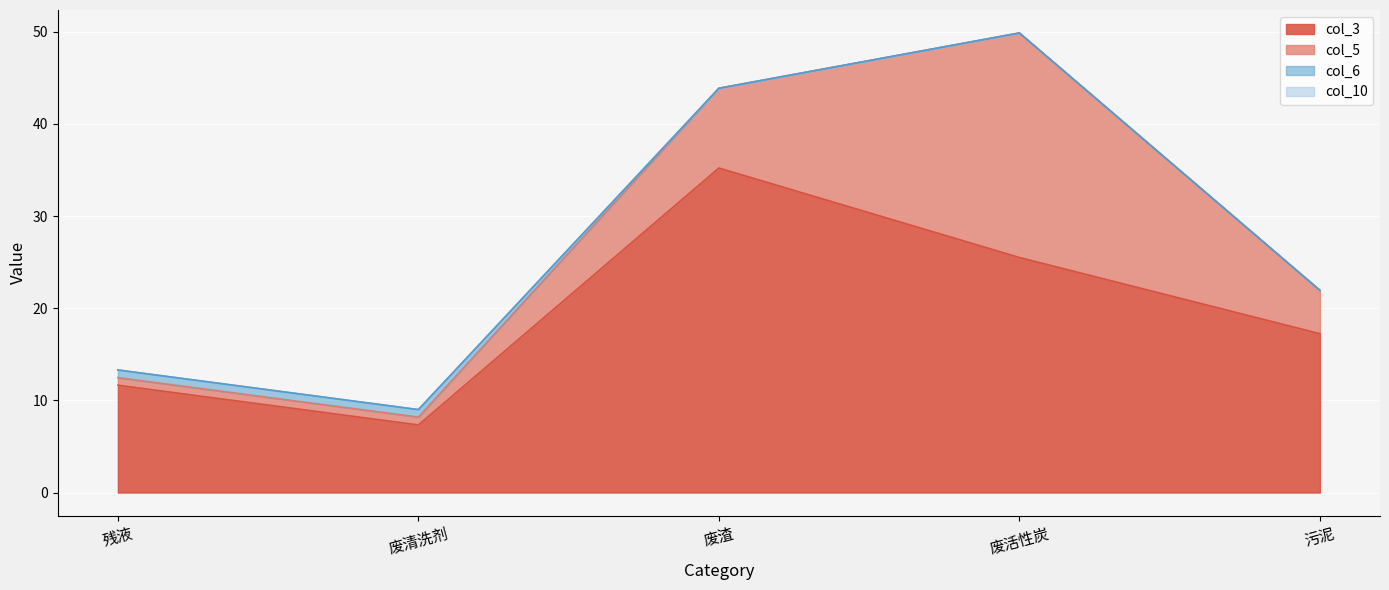

What is the spread (max minus min) of values at 废清洗剂?

1.7